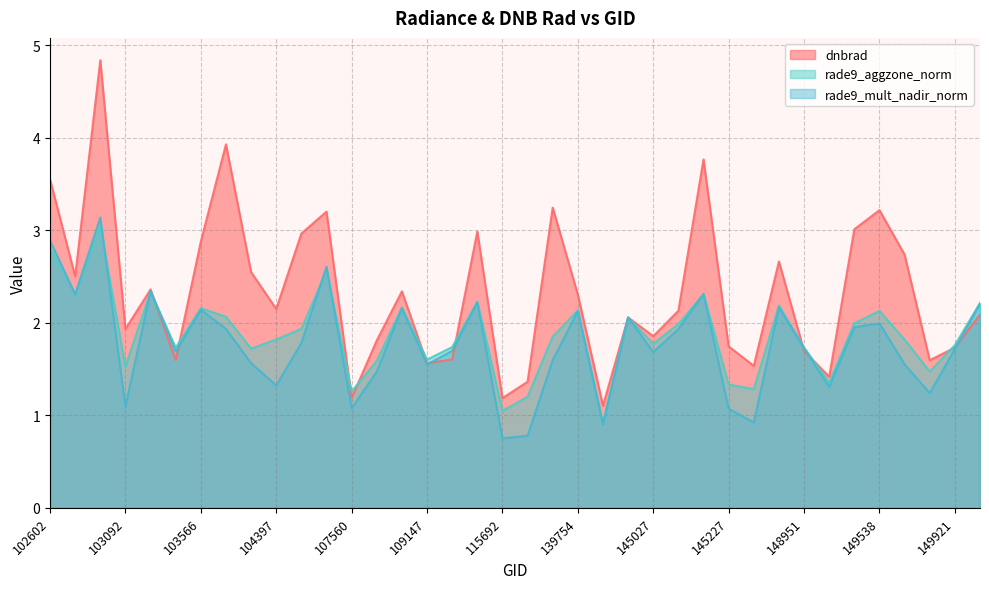

Which label corresponds to the smallest value in the chart?

115692